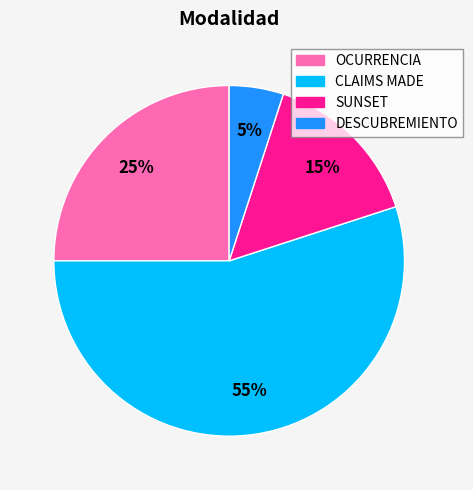

Do CLAIMS MADE and DESCUBREMIENTO together represent more than half of the pie?

Yes